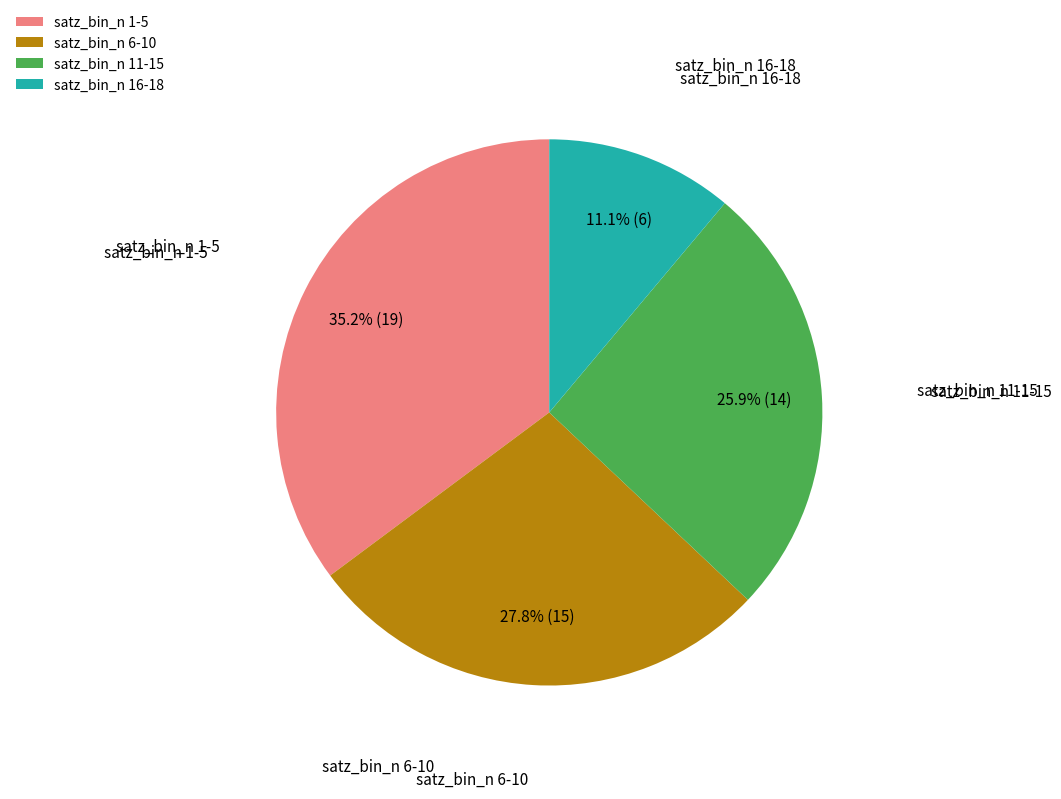

Combined, what portion of the pie is satz_bin_n 11-15 and satz_bin_n 16-18?

37.0%